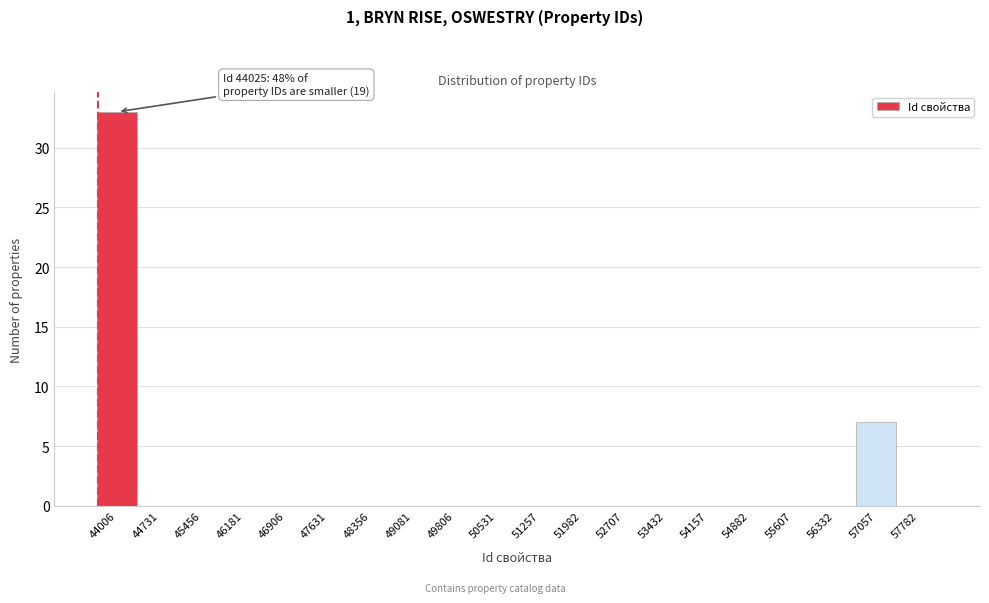

Reading left to right, extract all data points from this chart.

44006=33	44731=0	45456=0	46181=0	46906=0	47631=0	48356=0	49081=0	49806=0	50531=0	51257=0	51982=0	52707=0	53432=0	54157=0	54882=0	55607=0	56332=0	57057=7	57782=0